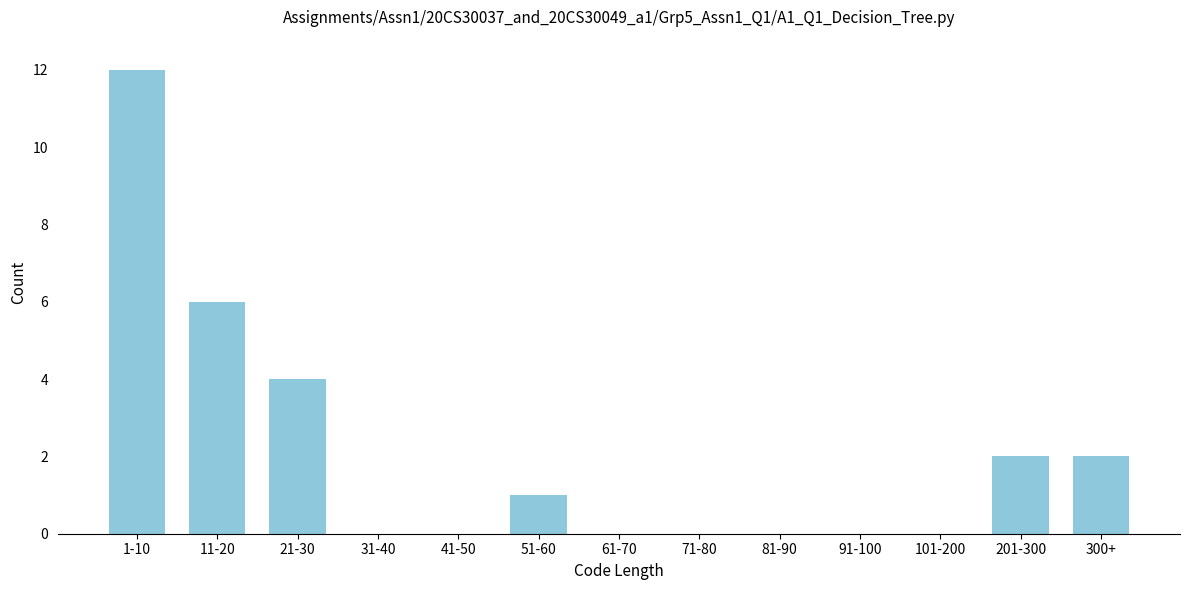

Reading right to left, extract all data points from this chart.

300+=2	201-300=2	101-200=0	91-100=0	81-90=0	71-80=0	61-70=0	51-60=1	41-50=0	31-40=0	21-30=4	11-20=6	1-10=12